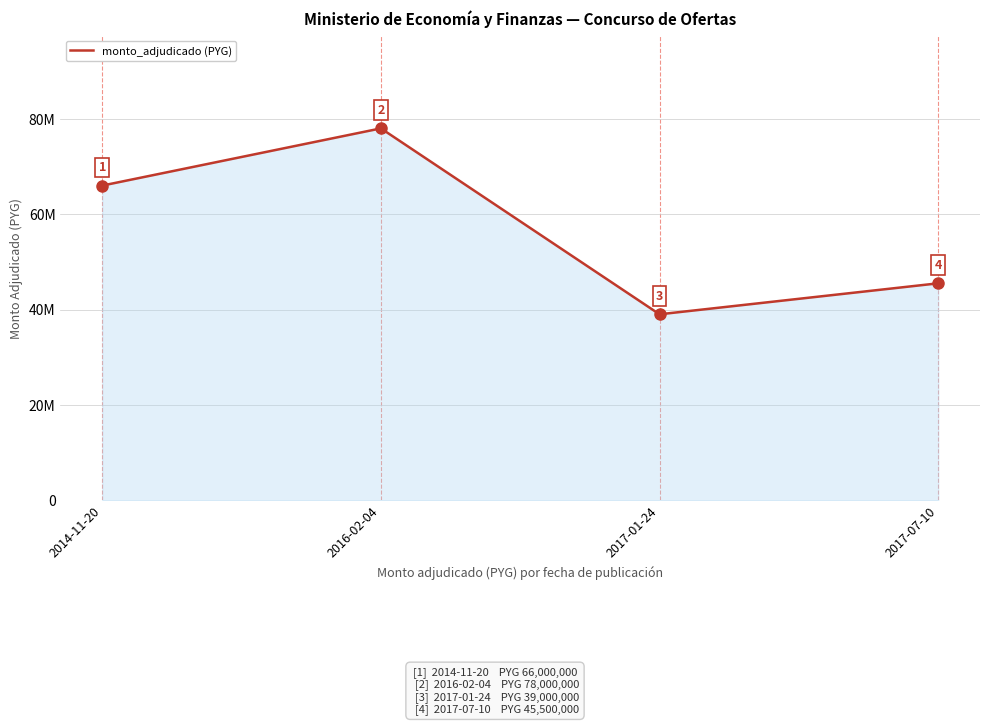

Does the chart have visible grid lines?

Yes